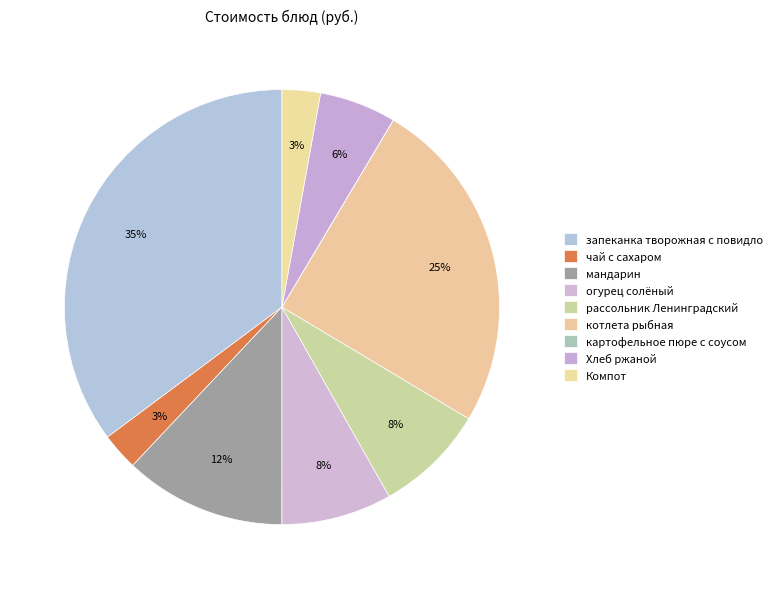

To the nearest percent, what is the average slice percentage?

11%